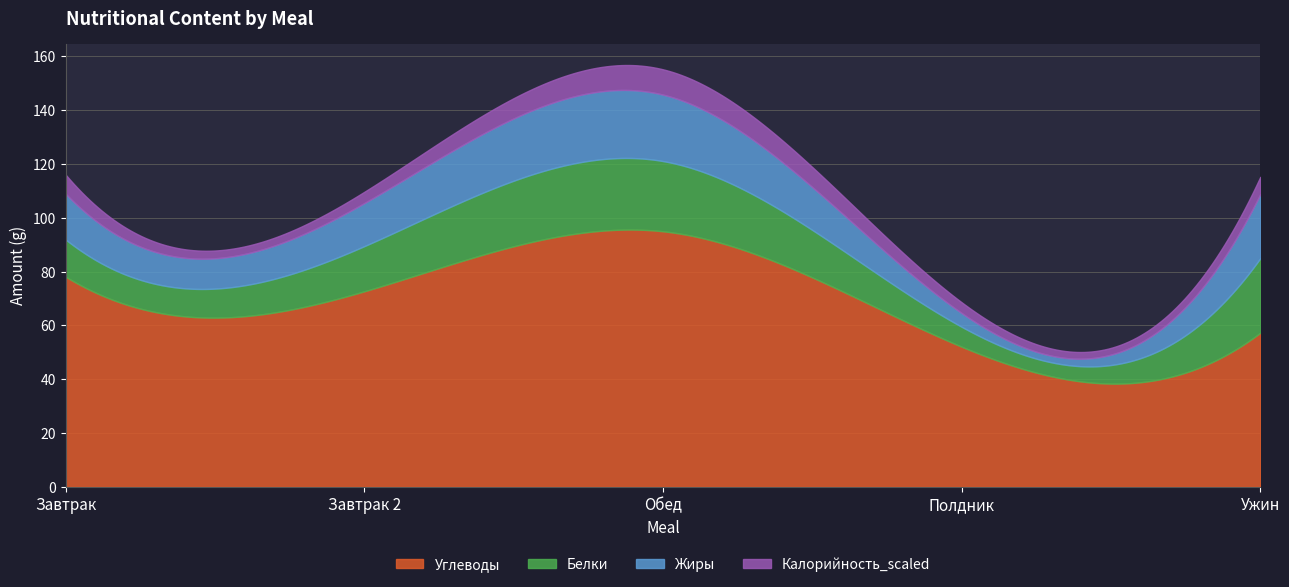

Rank the categories by Калорийность_scaled value from lowest to highest.

Полдник, Завтрак 2, Ужин, Завтрак, Обед